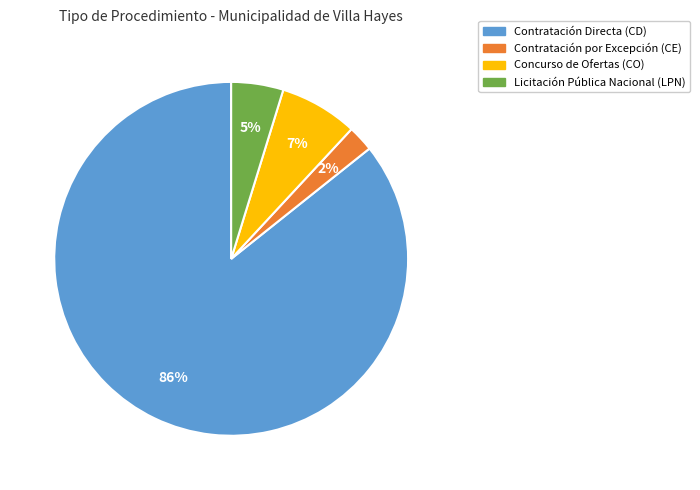

Which category has the biggest portion of the pie?

Contratación Directa (CD)